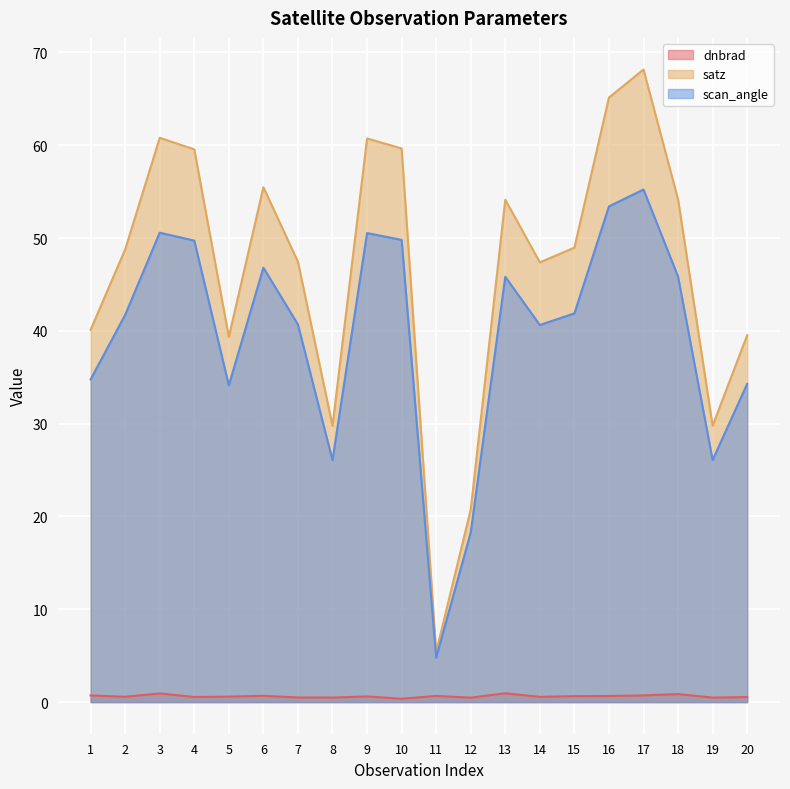

True or false: scan_angle has more than 2 interior local peaks.

True